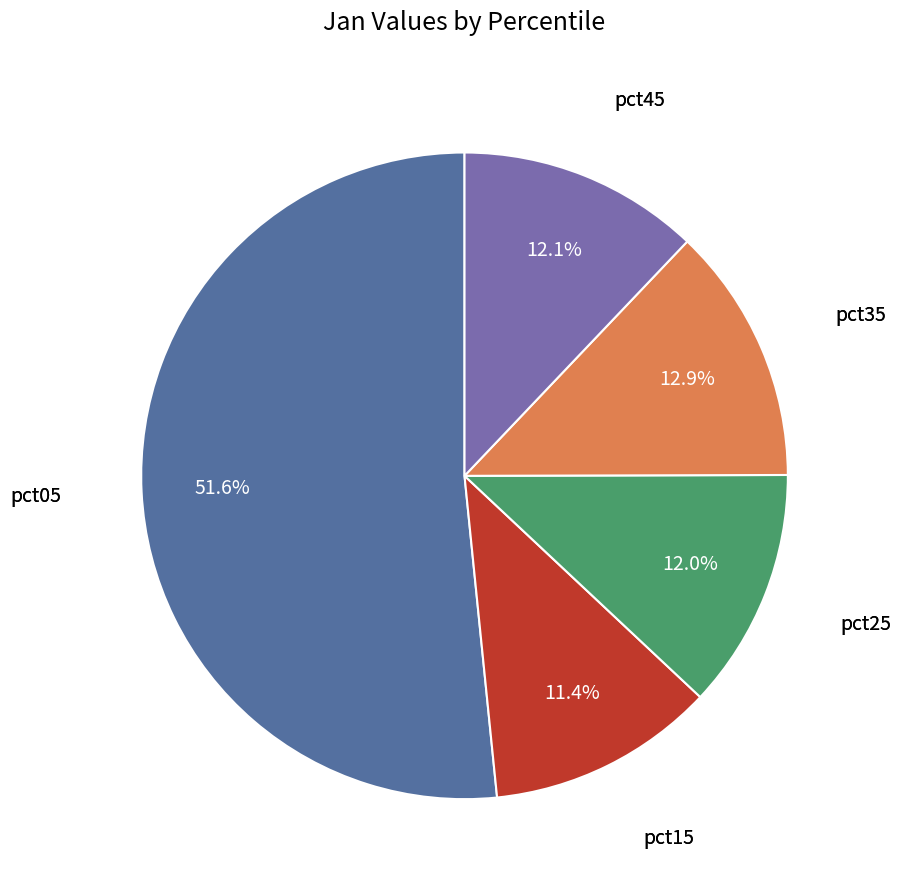

To the nearest percent, what is the difference between the largest and smallest slice percentages?

40%